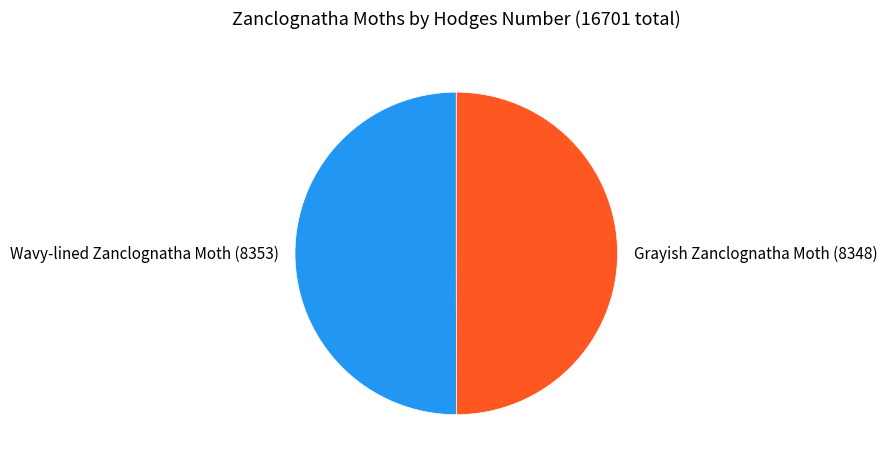

How many segments does this pie chart have?

2